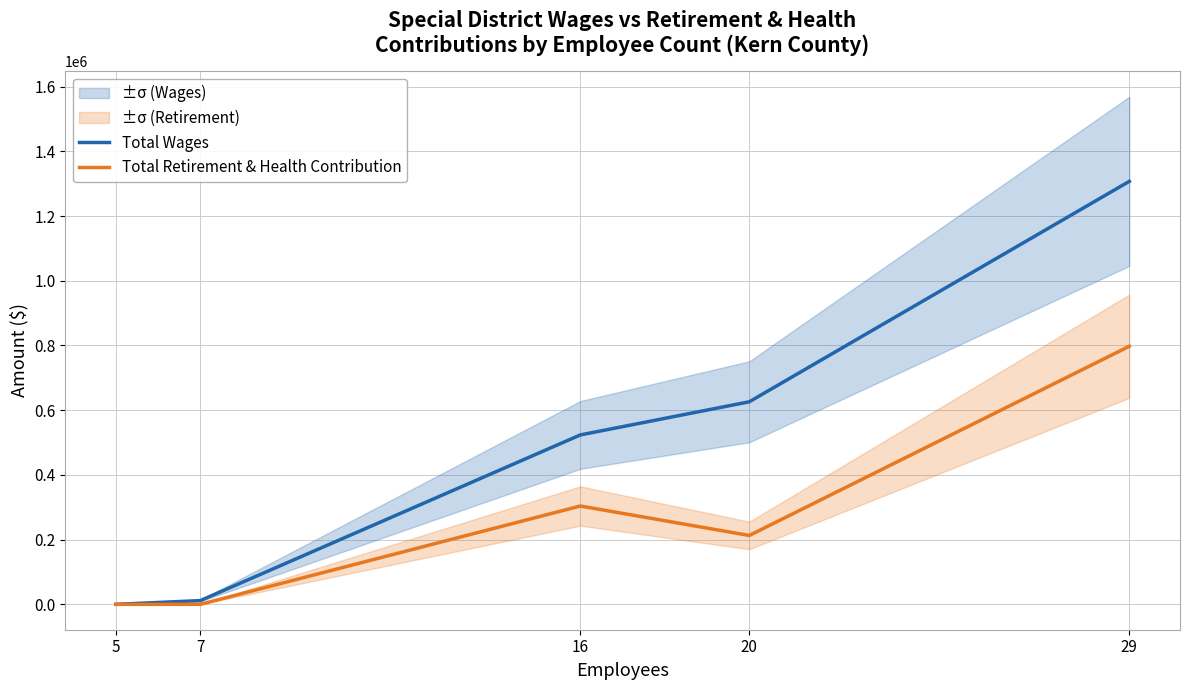

Is it true that Total Wages equals 1307364 at 29?

True